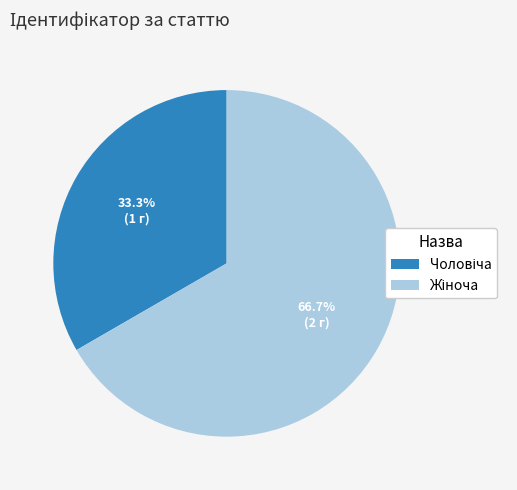

Is there any slice that represents more than half of the pie?

Yes